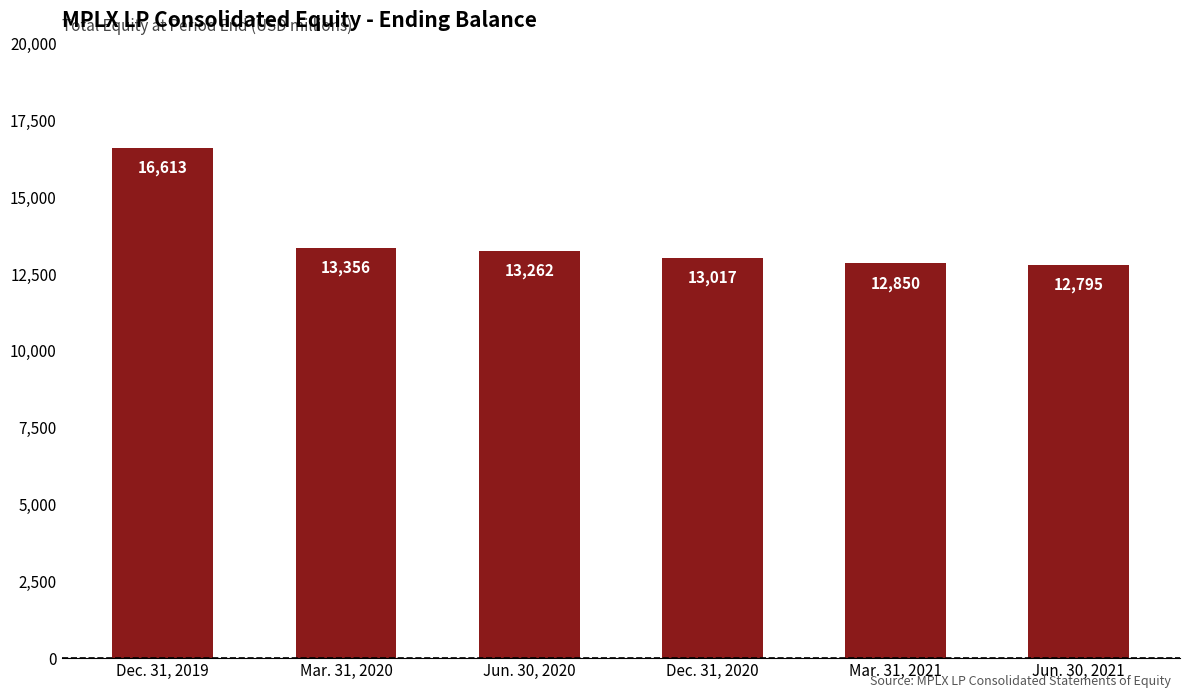

At which label is the value closest to 14704?

Mar. 31, 2020